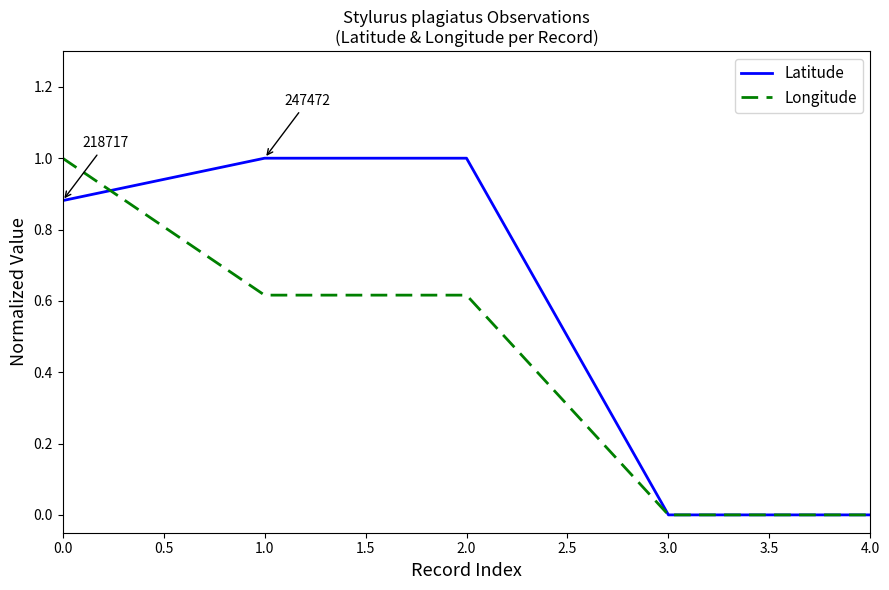

Between 0.0 and 3.0, which series saw the biggest shift?

Longitude